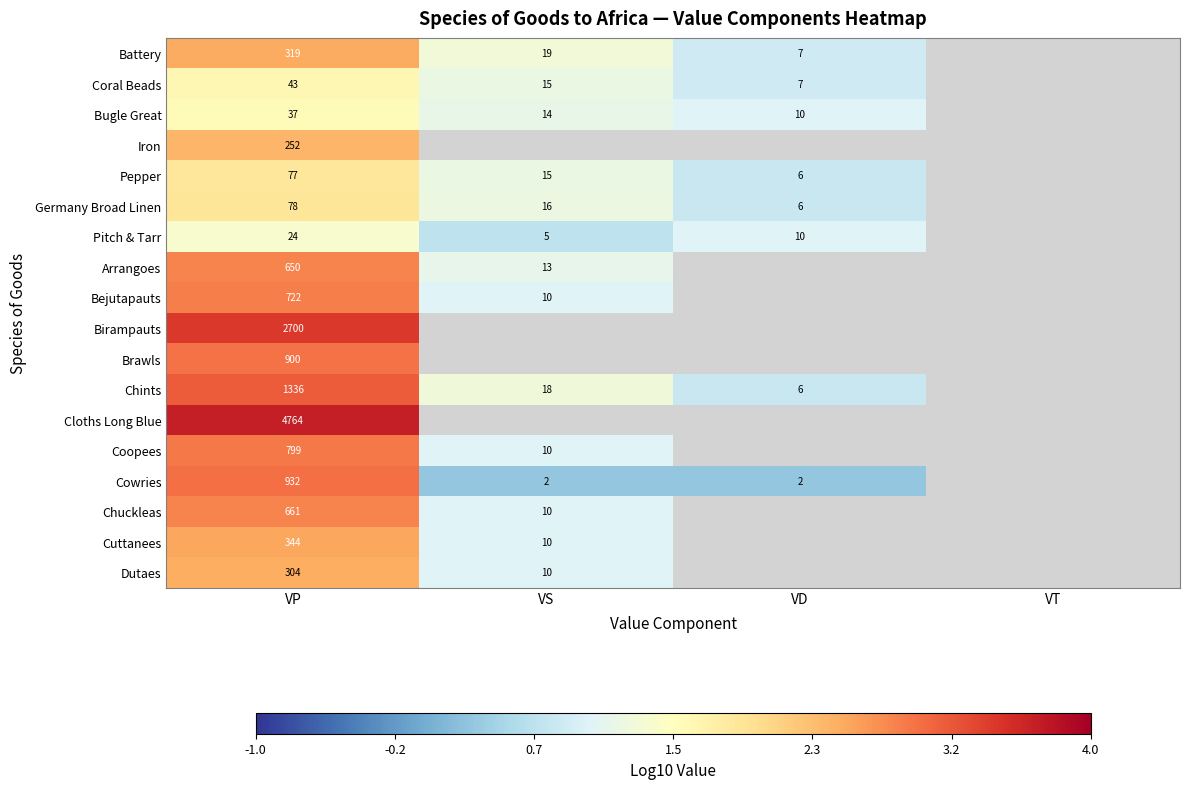

At VP, list the series in order from smallest to largest.

Pitch & Tarr, Bugle Great, Coral Beads, Pepper, Germany Broad Linen, Iron, Dutaes, Battery, Cuttanees, Arrangoes, Chuckleas, Bejutapauts, Coopees, Brawls, Cowries, Chints, Birampauts, Cloths Long Blue